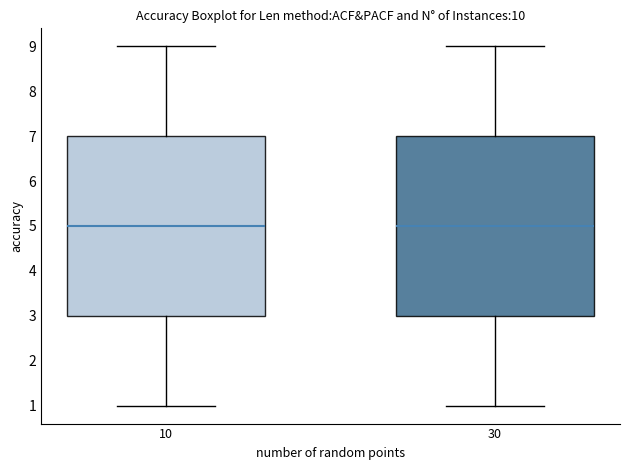

Reading left to right, transcribe this box plot: for each box, give where its median line is, the range the box spans, and where its two whiskers end, as read against the y-axis. The values are not printed on the chart, so give them approximately, as read against the axis.

10: median 5, box 3 to 7, whiskers 1 to 9
30: median 5, box 3 to 7, whiskers 1 to 9